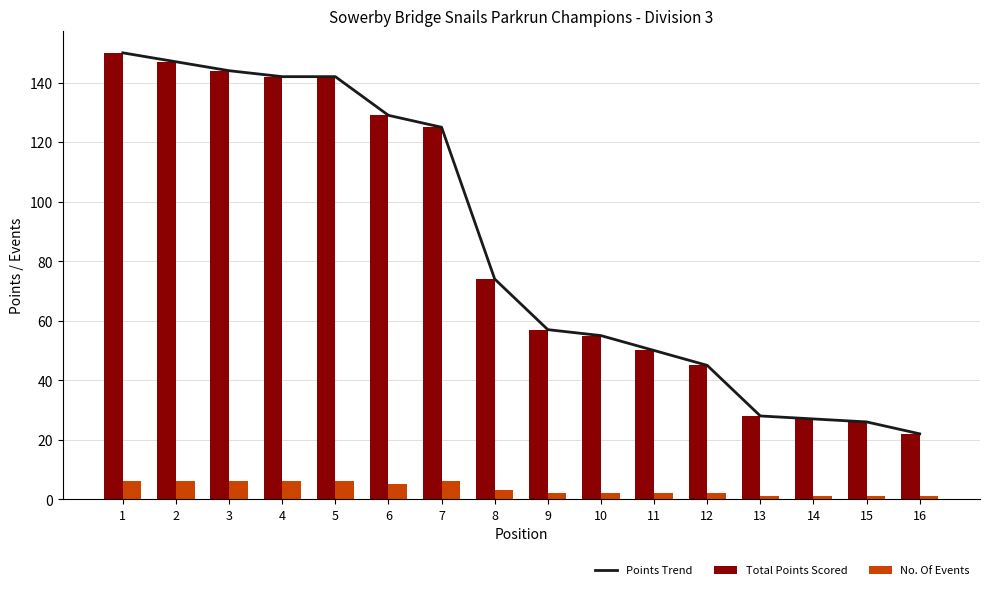

The Total Points Scored series shows 35 at 11. True or false?

False